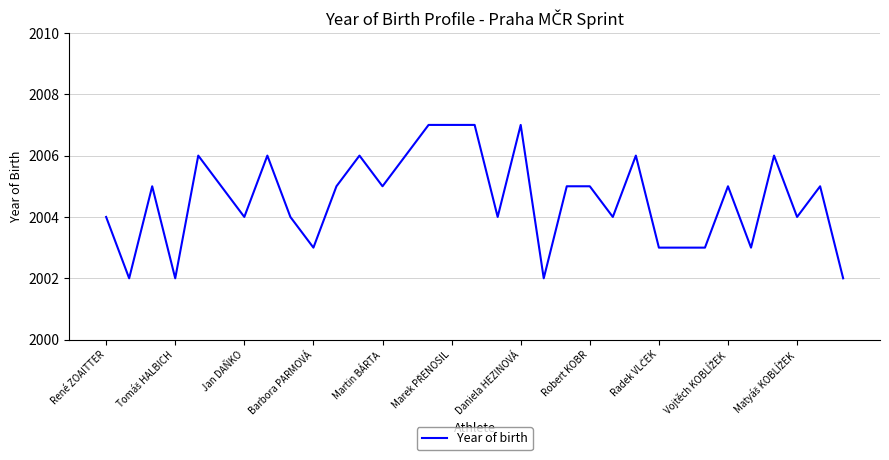

What is the maximum value shown in the chart?

2007